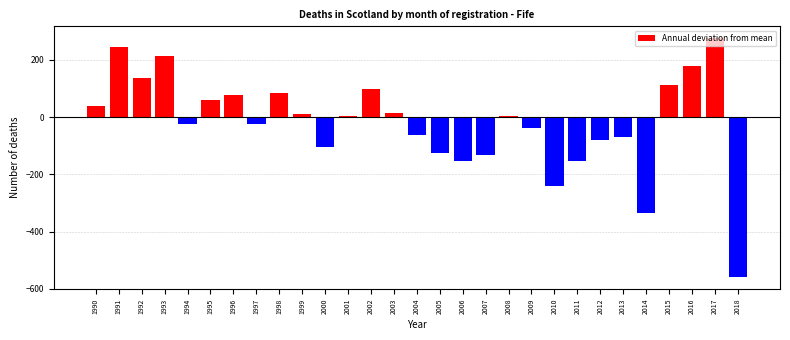

Is it true that the value at 2016 is 122.2?

False